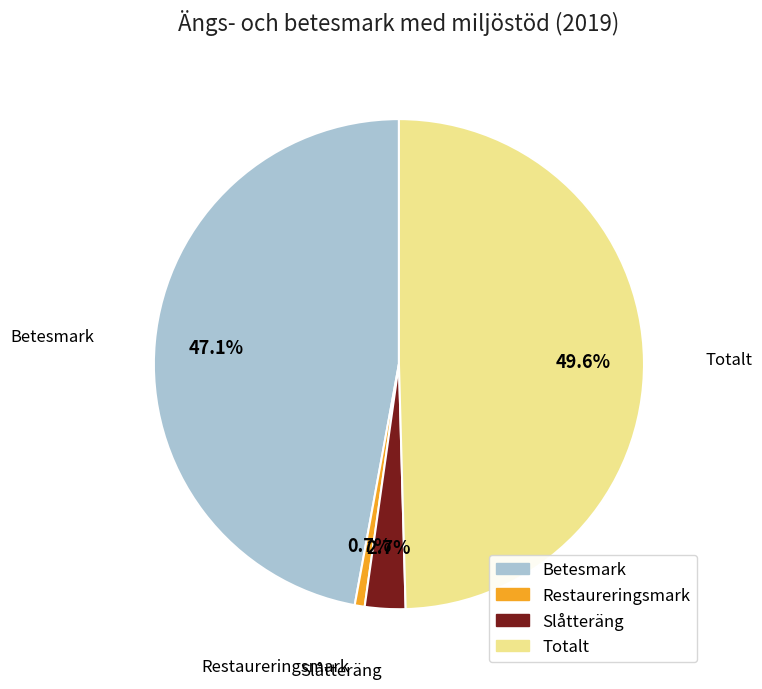

Which has a higher value, Slåtteräng or Betesmark?

Betesmark